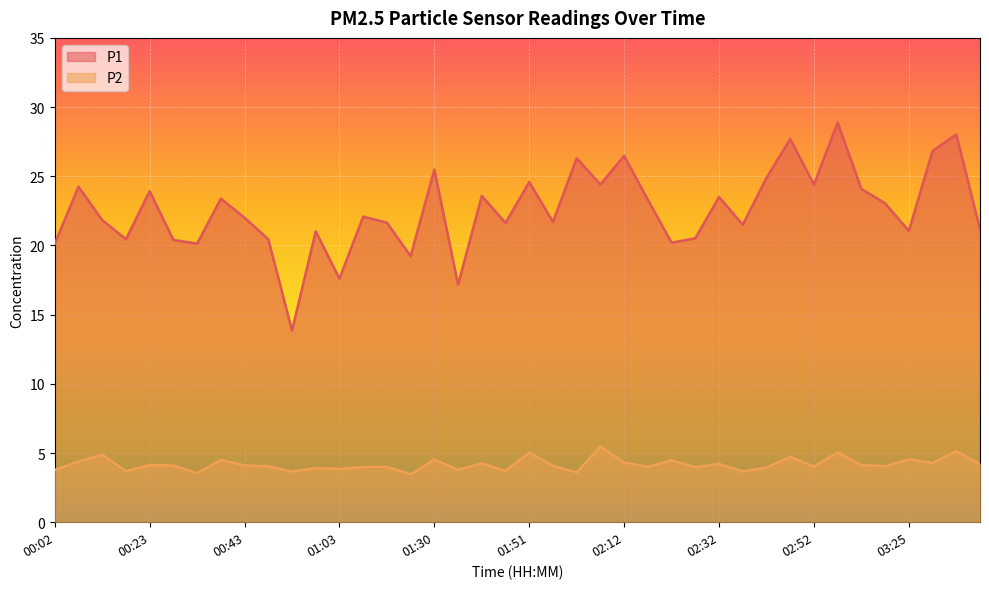

Is it true that P1 equals 24.2 at 00:08?

True